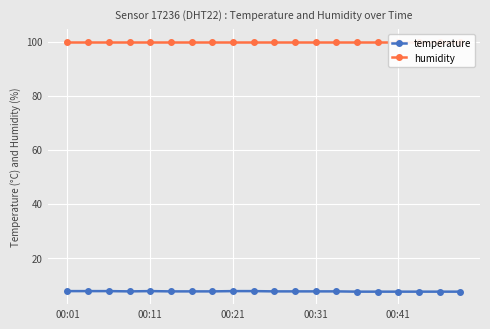

What is the difference between the maximum and second lowest values in the temperature series?

0.2